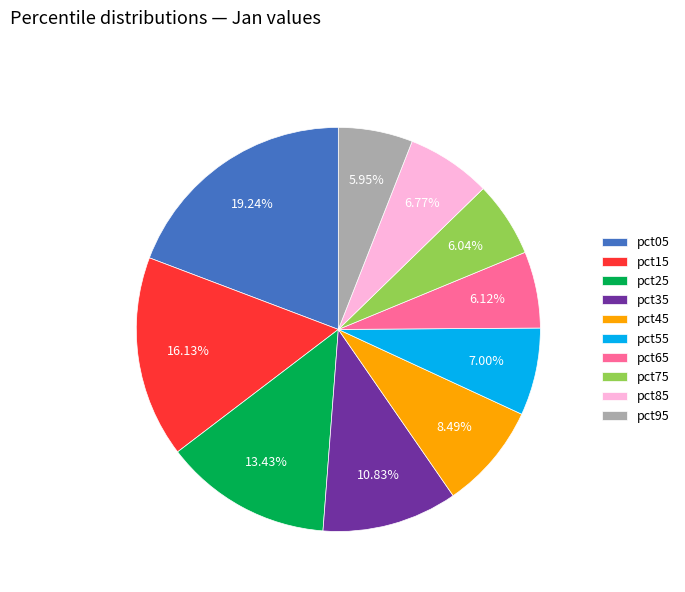

How many slices are in this pie chart?

10